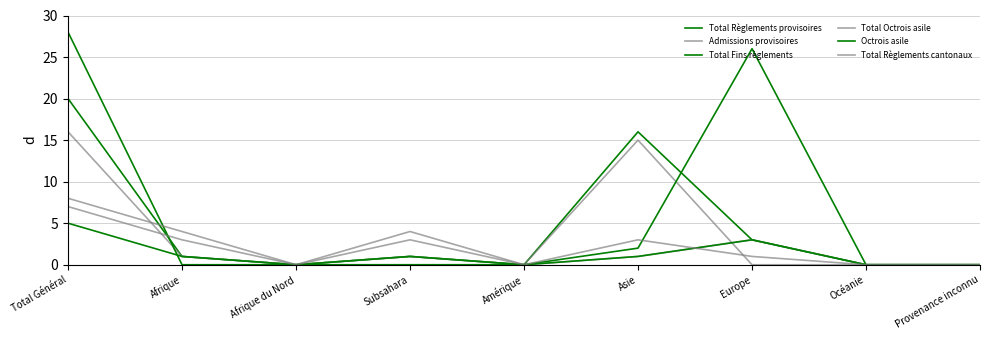

Which series ends up on top after the final intersection of Total Règlements cantonaux and Total Règlements provisoires?

Total Règlements cantonaux